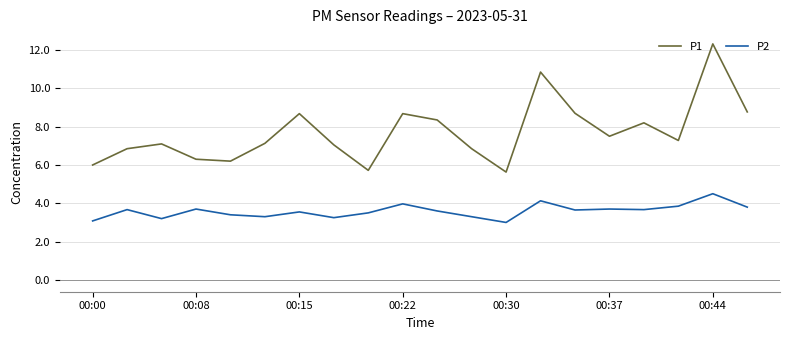

Does the chart display data point markers on the line(s)?

No